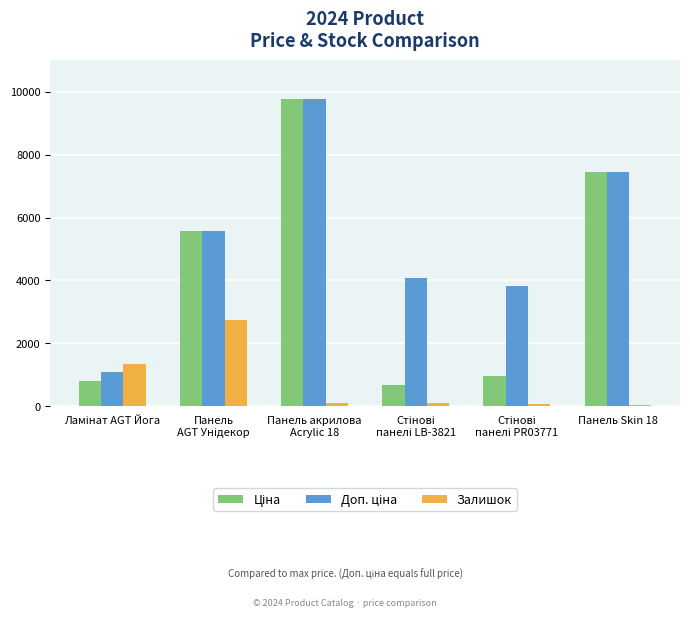

What is the sum of all Залишок values?

4371.0